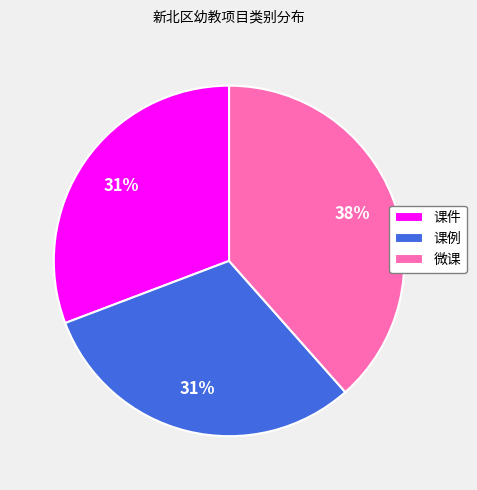

To the nearest percent, what is the combined percentage of 课件 and 课例?

62%